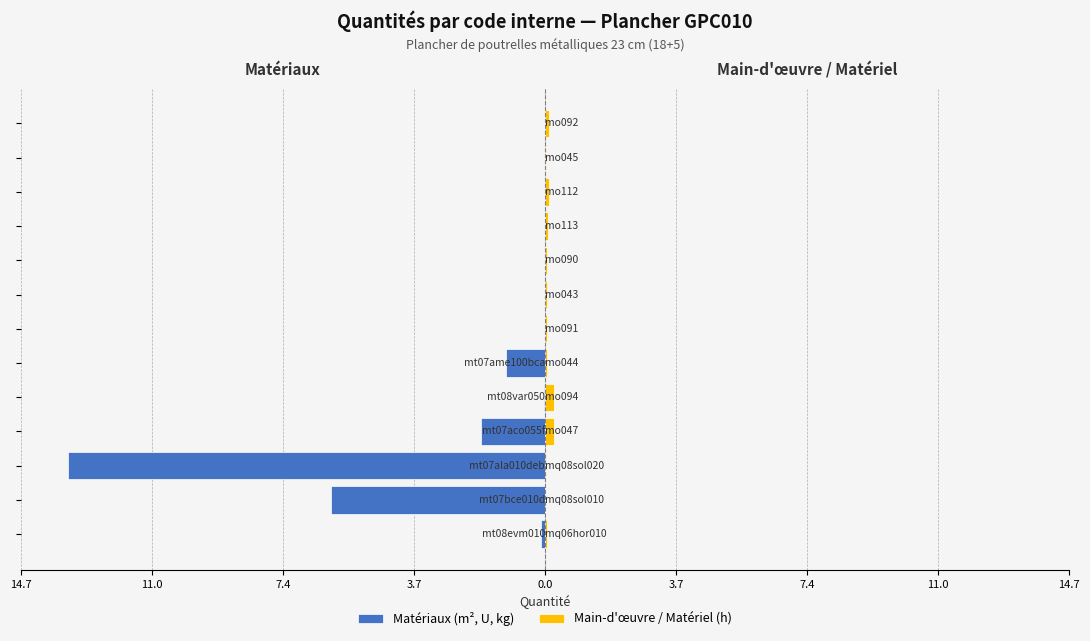

What is the difference between the values at mt07bce010d and mt07aco055f?

4.2